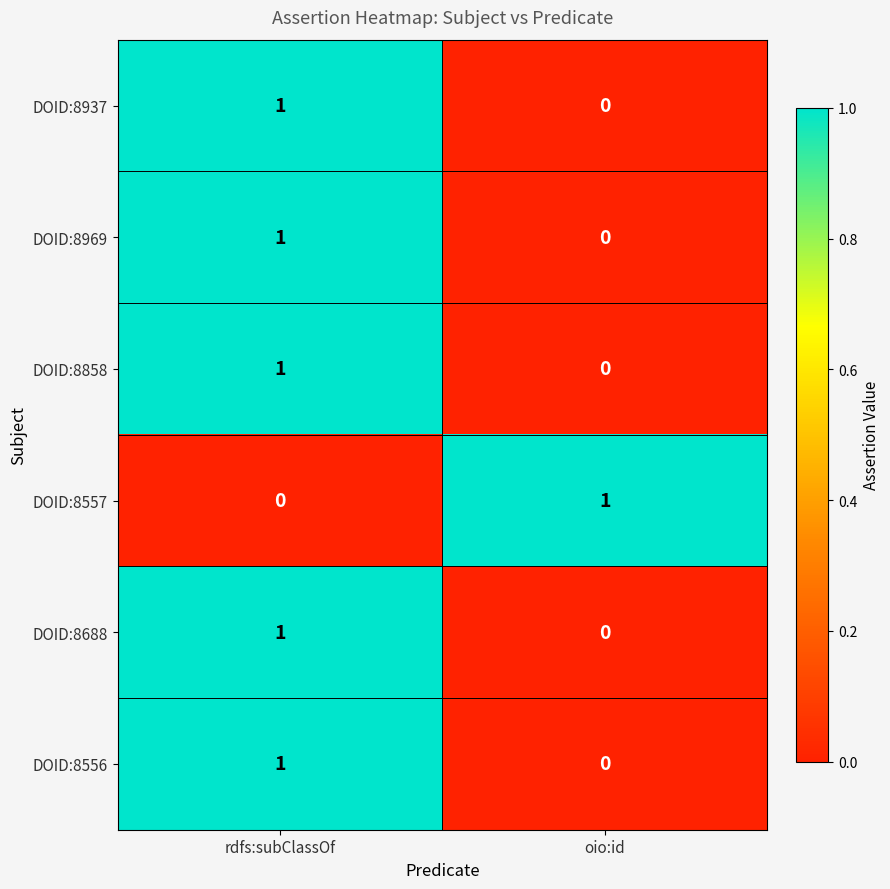

What is the maximum value shown in the chart?

1